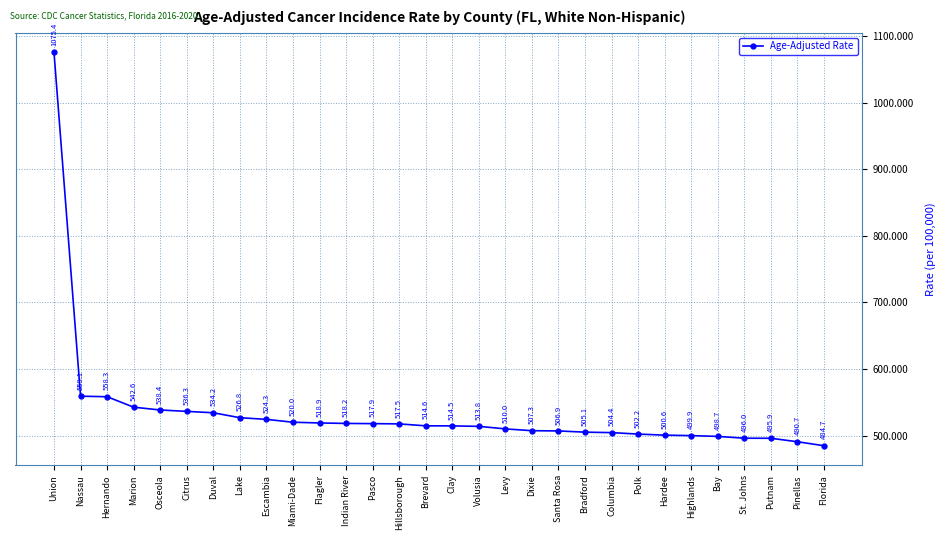

Is it true that the value at Duval is 334.0?

False